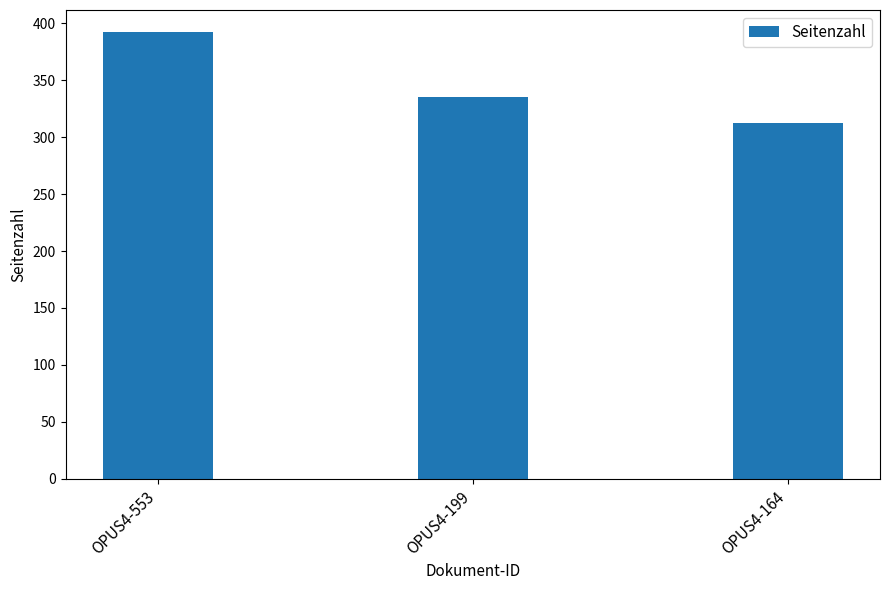

At which label does the data first exceed 335?

OPUS4-553